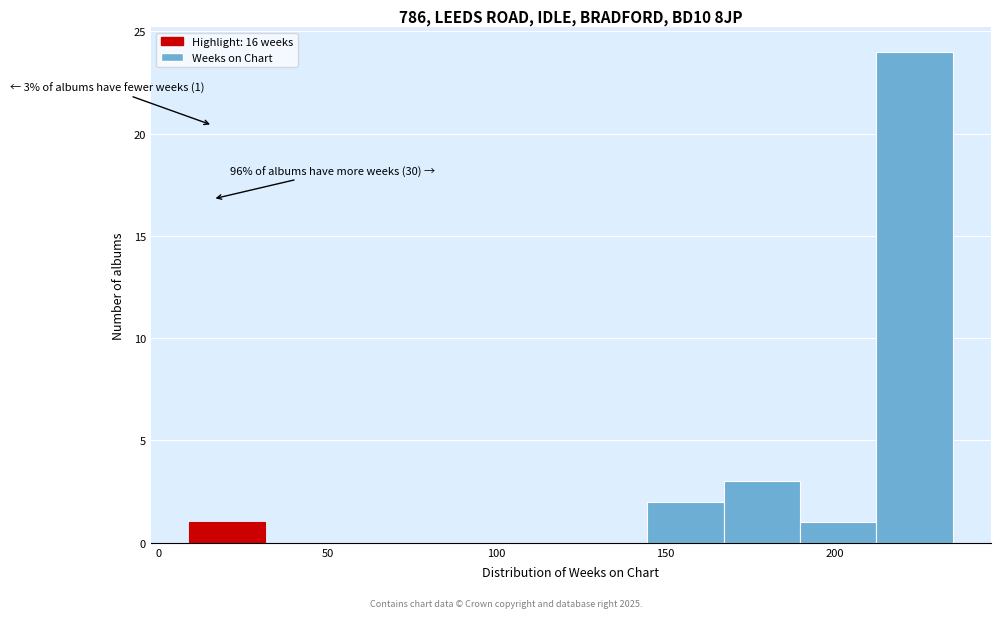

Which range on the x-axis has the tallest bar?

210 to 235